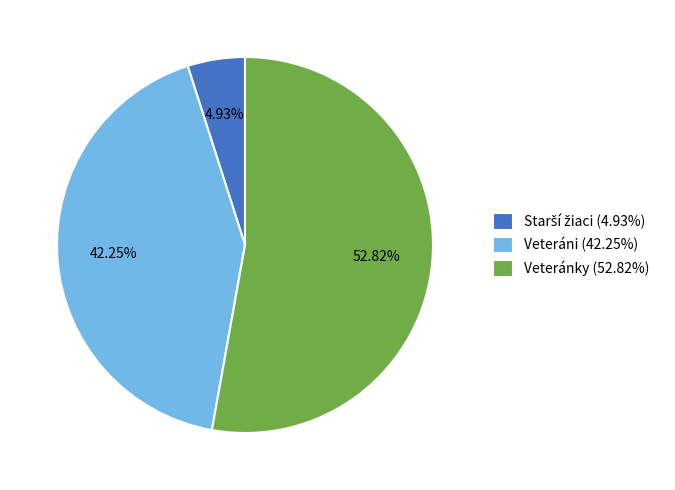

How many segments does this pie chart have?

3